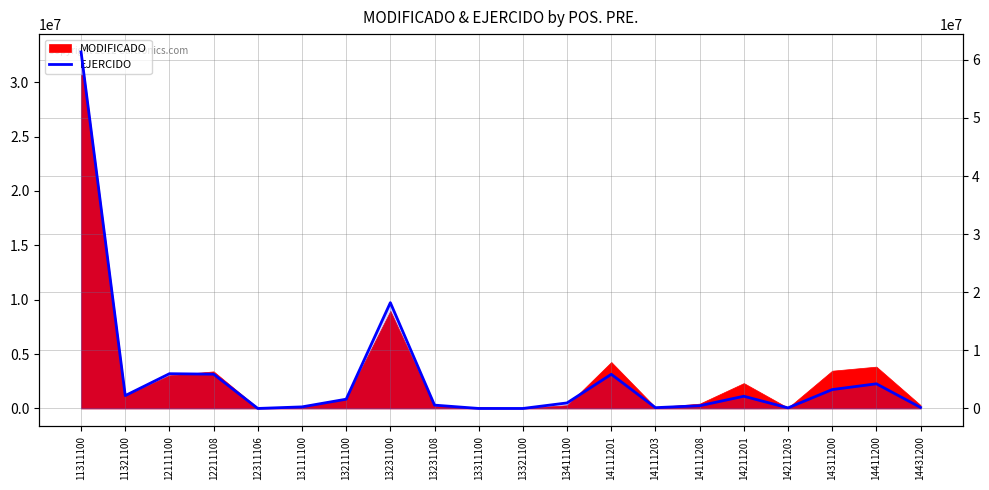

Where is the first local minimum?

11321100